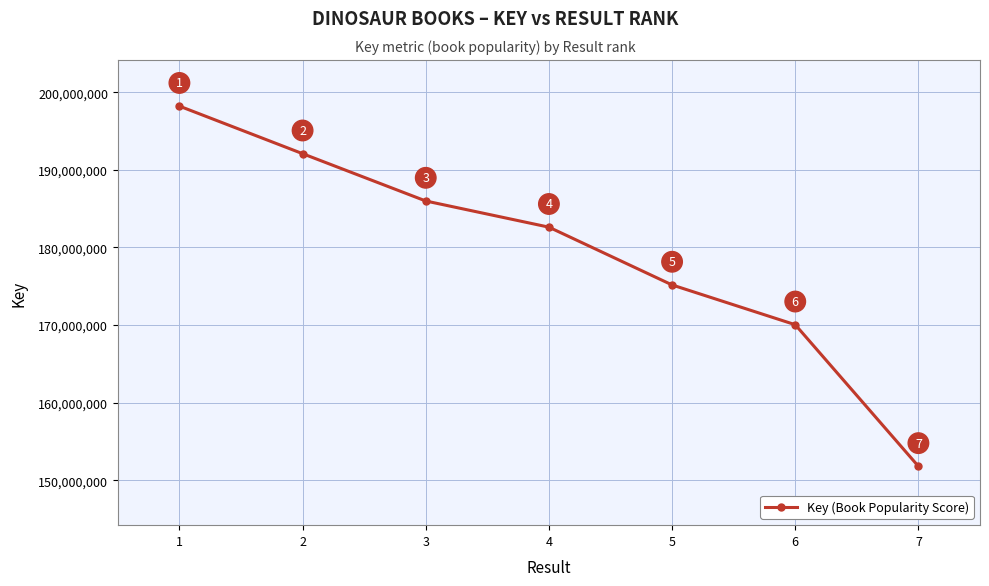

What is the change in value from 3 to 6?

-15952292